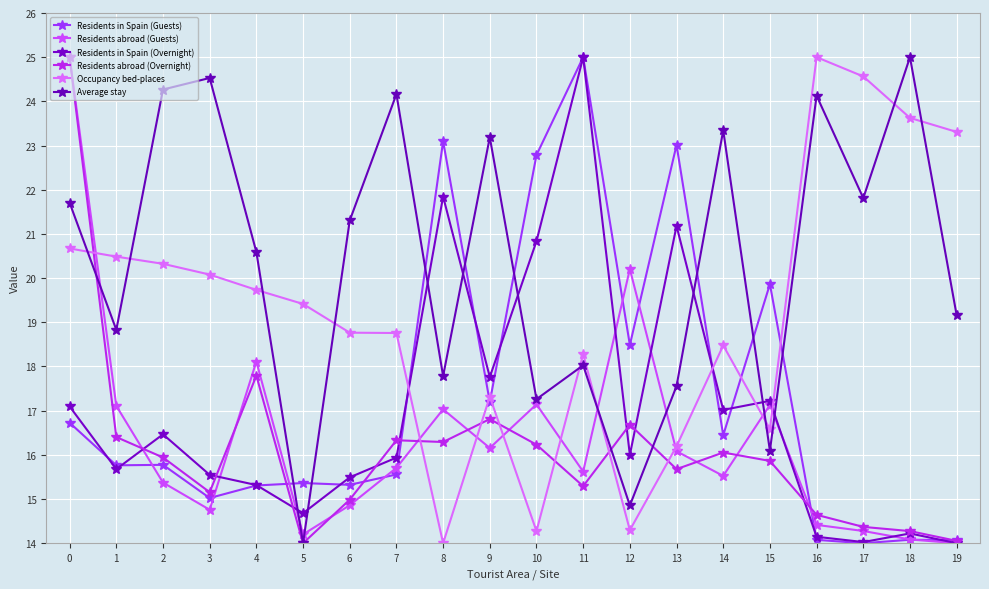

What are all the series names shown in the legend?

Residents in Spain (Guests), Residents abroad (Guests), Residents in Spain (Overnight), Residents abroad (Overnight), Occupancy bed-places, Average stay